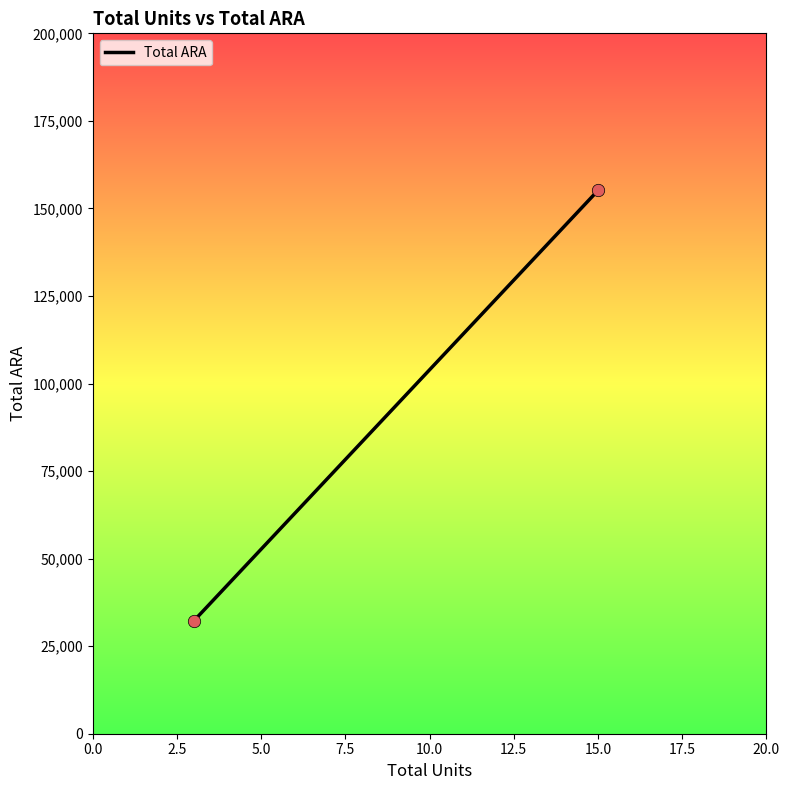

What is the range of X values (max minus min)?

12